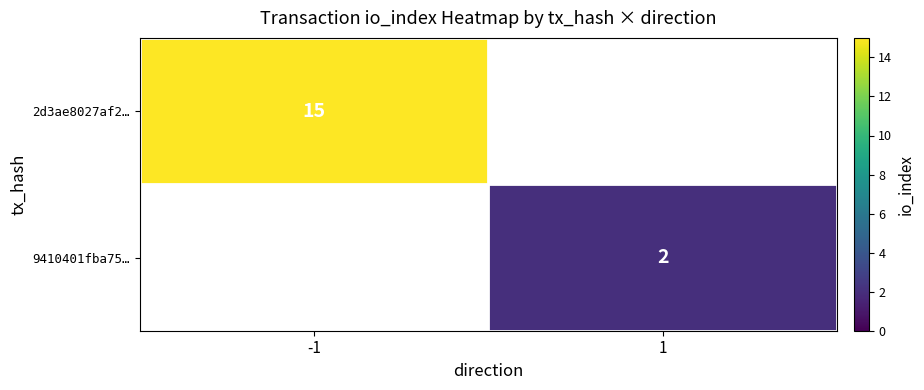

Which has a higher value, 1 or -1?

-1